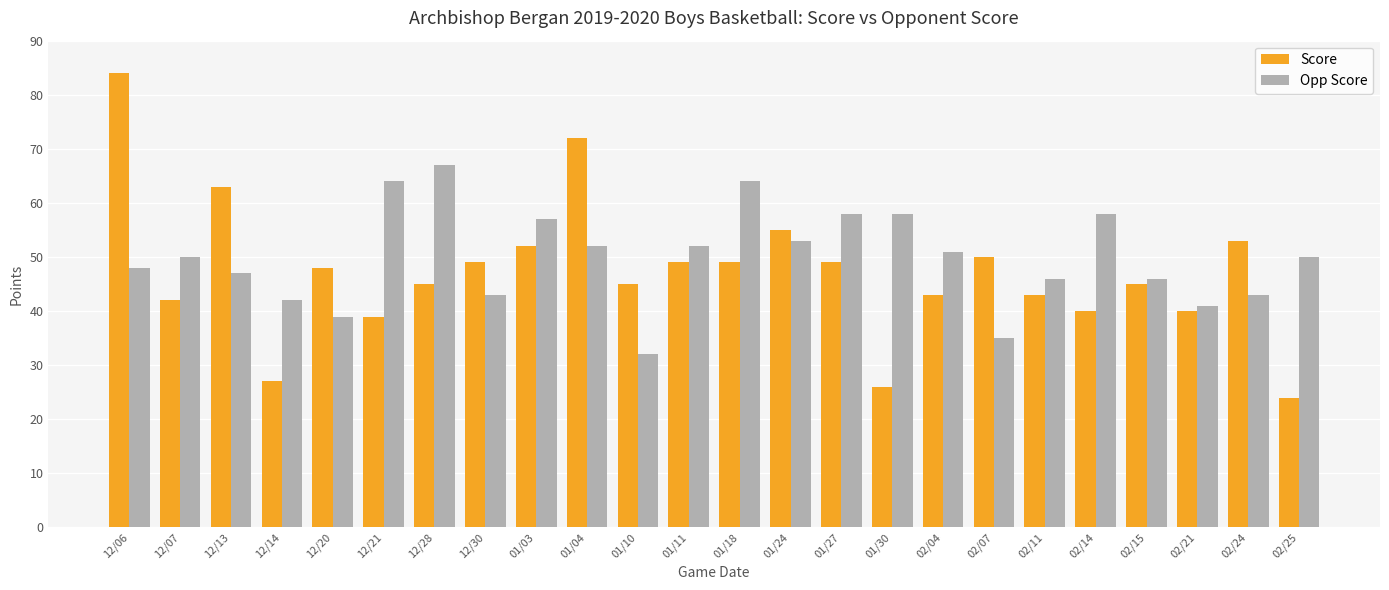

What is the value of the Score bar at the 14th from the left?

55